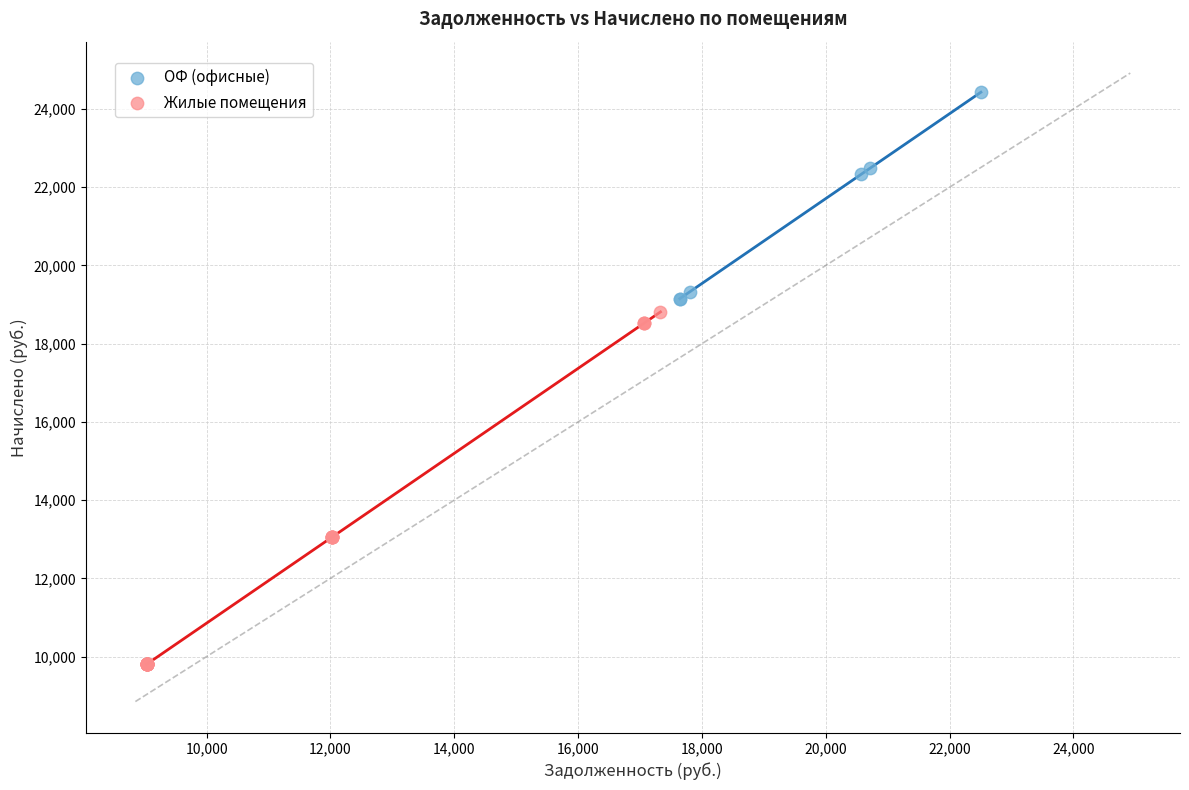

Which series reaches the maximum Y coordinate?

ОФ (офисные)